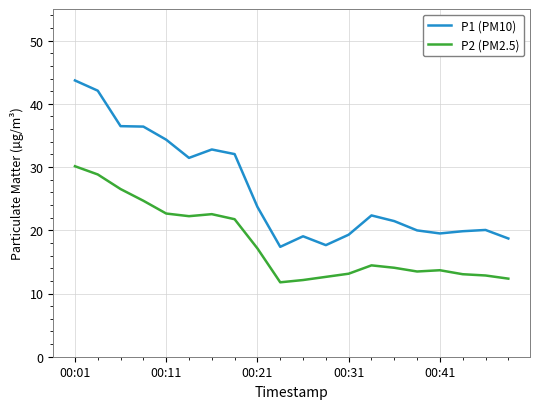

Which series has the widest spread of values?

P1 (PM10)